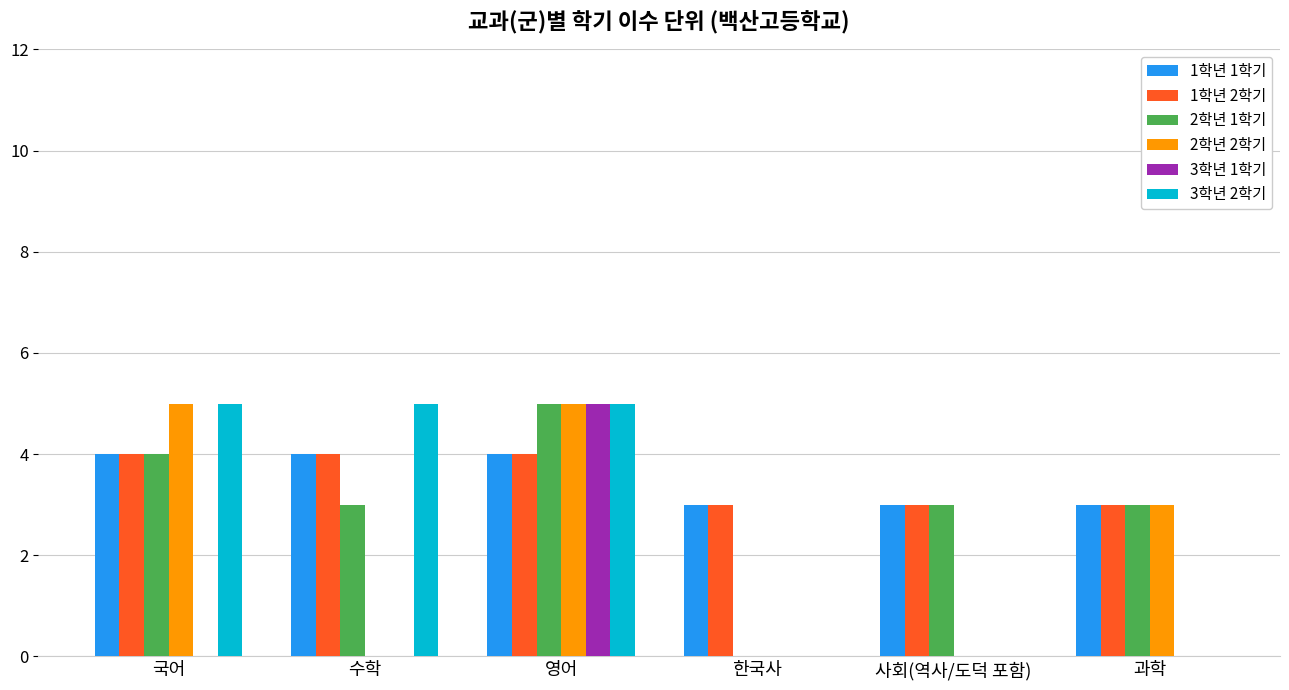

How many groups of bars are there?

6